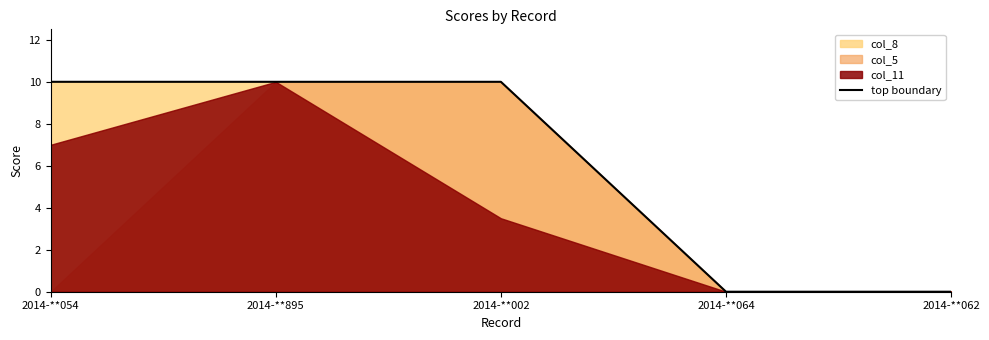

What is the sum of the values at 2014-**002 and 2014-**895?

20